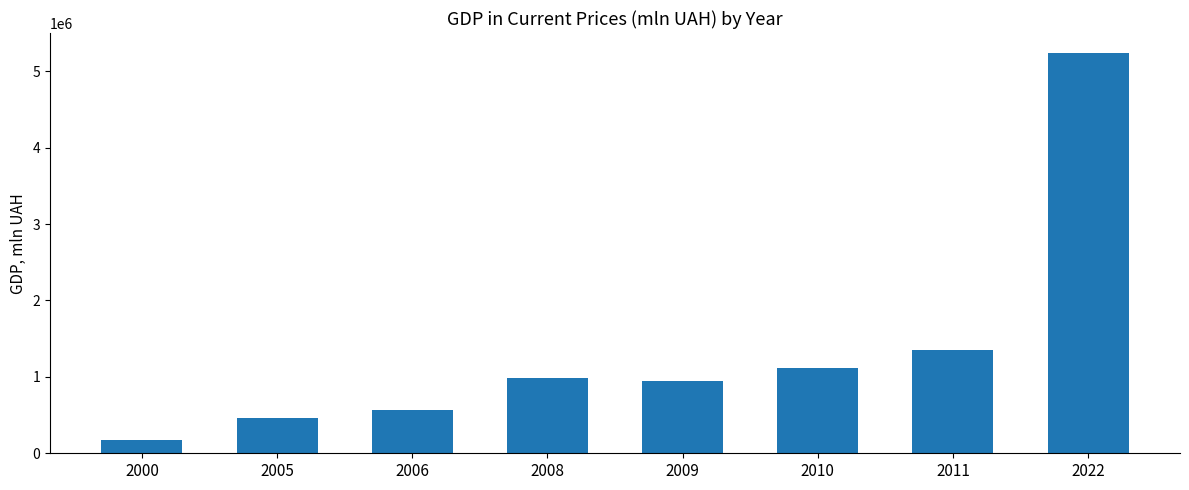

Approximately how many times larger is the value at 2006 compared to 2009?

0.6